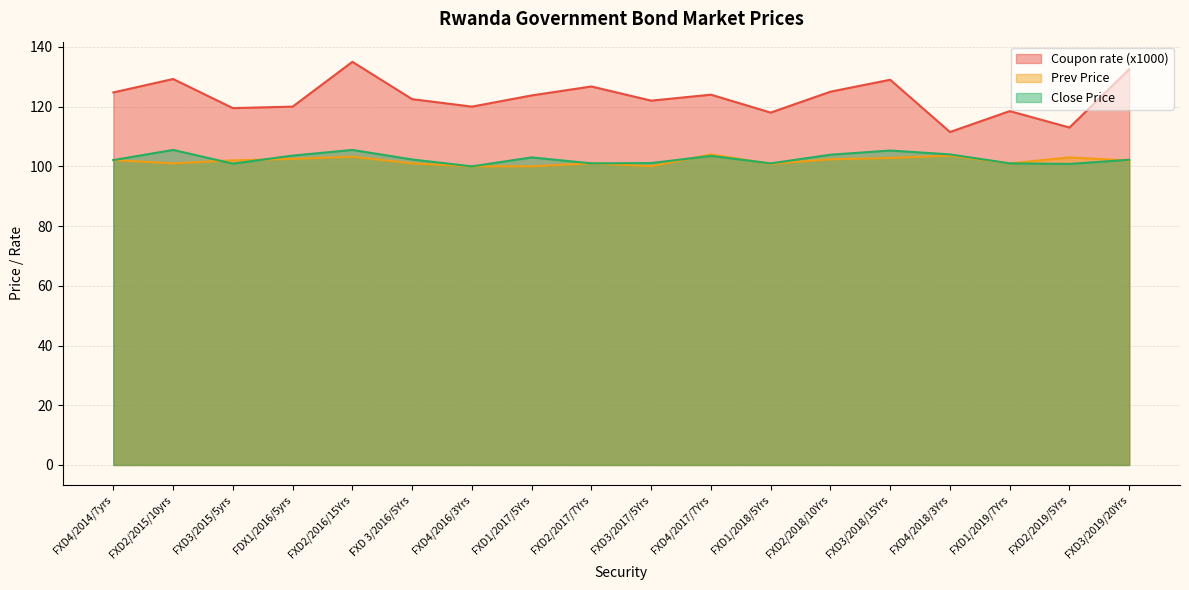

What is the maximum value shown in the chart?

135.0